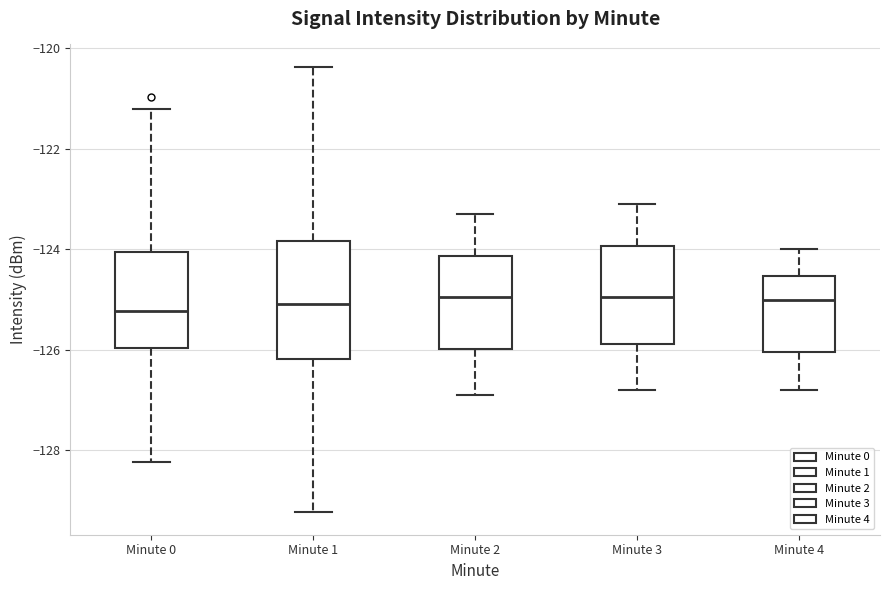

Reading left to right, read every box against the y-axis: the position of its median line, the range the box covers, and the ends of its whiskers. The values are not printed on the chart, so give them approximately, as read against the axis.

Minute 0: median -125.2, box -126.0 to -124.0, whiskers -128.2 to -121.2
Minute 1: median -125.0, box -126.2 to -123.8, whiskers -129.2 to -120.4
Minute 2: median -125.0, box -126.0 to -124.2, whiskers -126.8 to -123.2
Minute 3: median -125.0, box -125.8 to -124.0, whiskers -126.8 to -123.0
Minute 4: median -125.0, box -126.0 to -124.6, whiskers -126.8 to -124.0